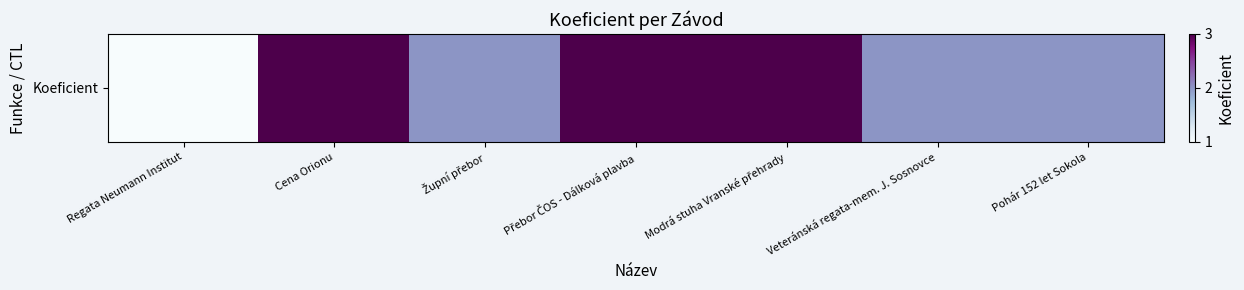

The value at Cena Orionu is 2. True or false?

False